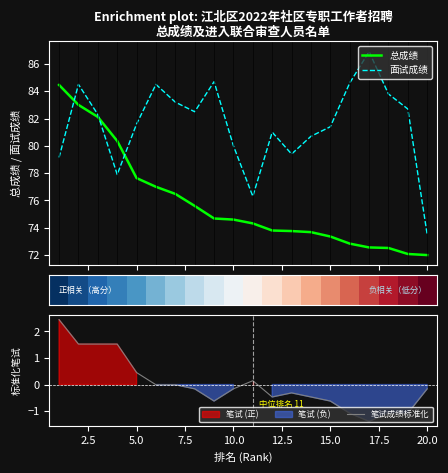

What is the difference between the second highest and minimum values in the 笔试成绩标准化 series?

2.9